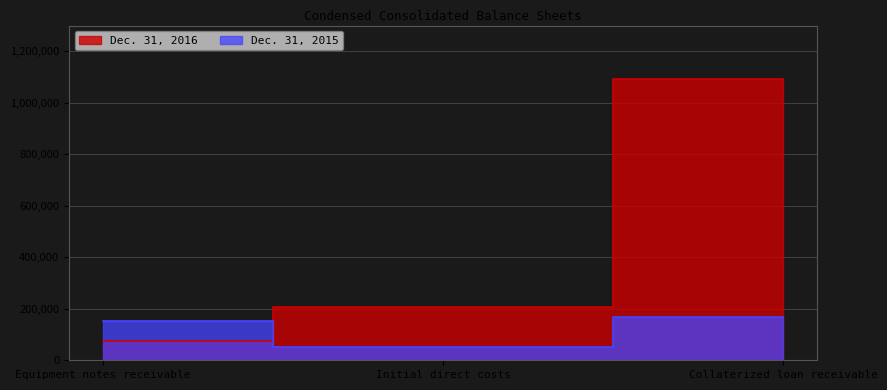

The value of Dec. 31, 2015 at Initial direct costs is 14834. True or false?

False